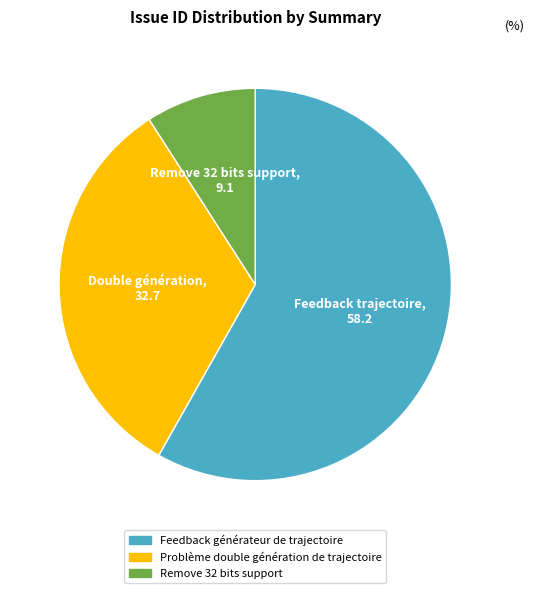

How many slices are in this pie chart?

3